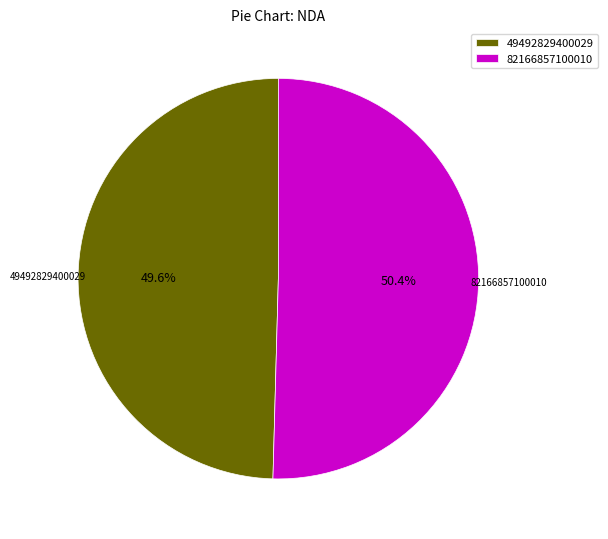

Do 82166857100010 and 49492829400029 together represent more than half of the pie?

Yes